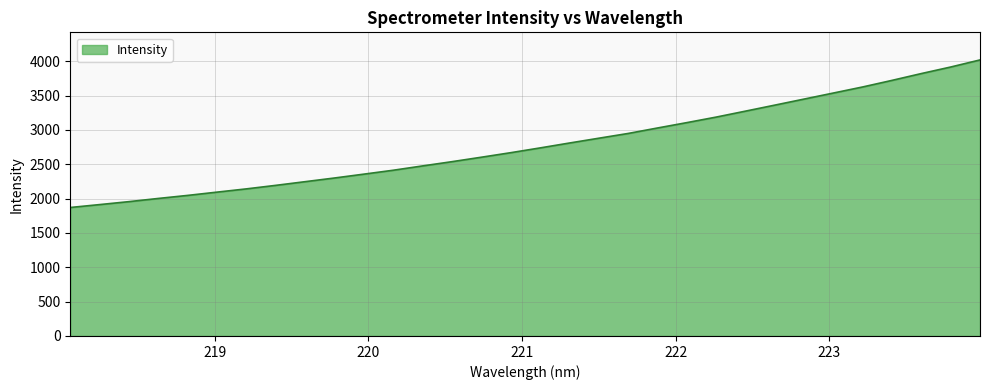

What is the smallest value displayed?

1871.1